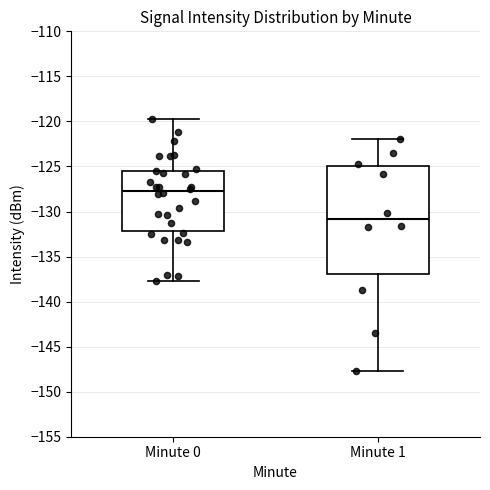

Reading left to right, transcribe this box plot: for each box, give where its median line is, the range the box spans, and where its two whiskers end, as read against the y-axis. The values are not printed on the chart, so give them approximately, as read against the axis.

Minute 0: median -128.0, box -132.0 to -125.5, whiskers -137.5 to -120.0
Minute 1: median -131.0, box -137.0 to -125.0, whiskers -147.5 to -122.0